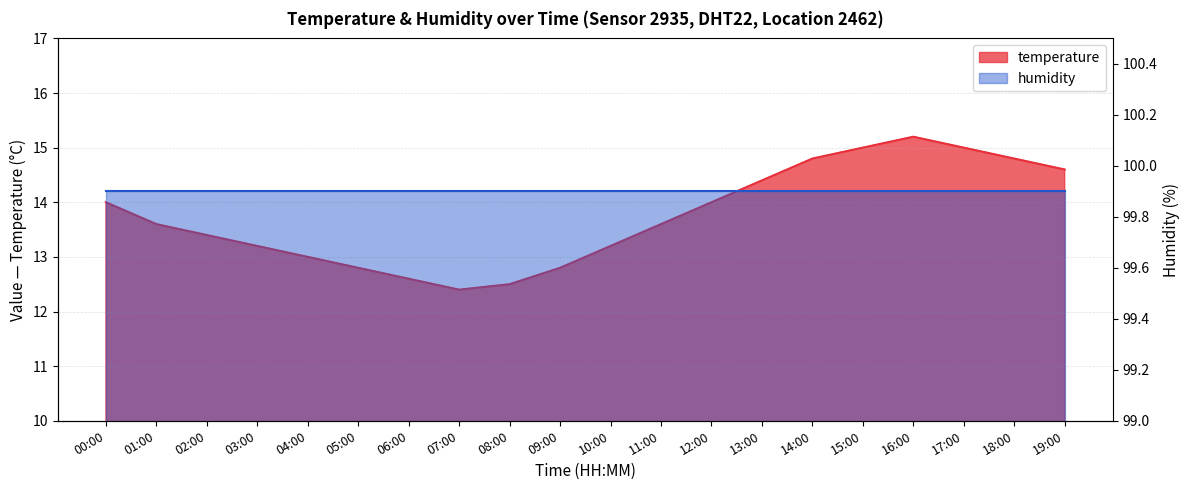

Rank the categories by value from lowest to highest.

07:00, 08:00, 06:00, 05:00, 09:00, 04:00, 03:00, 10:00, 02:00, 01:00, 11:00, 00:00, 12:00, 13:00, 19:00, 14:00, 18:00, 15:00, 17:00, 16:00